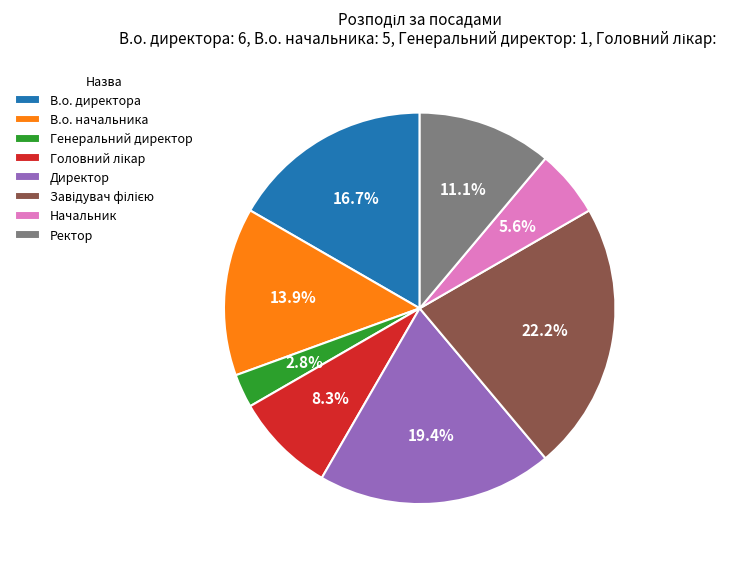

Is there any slice that represents more than half of the pie?

No